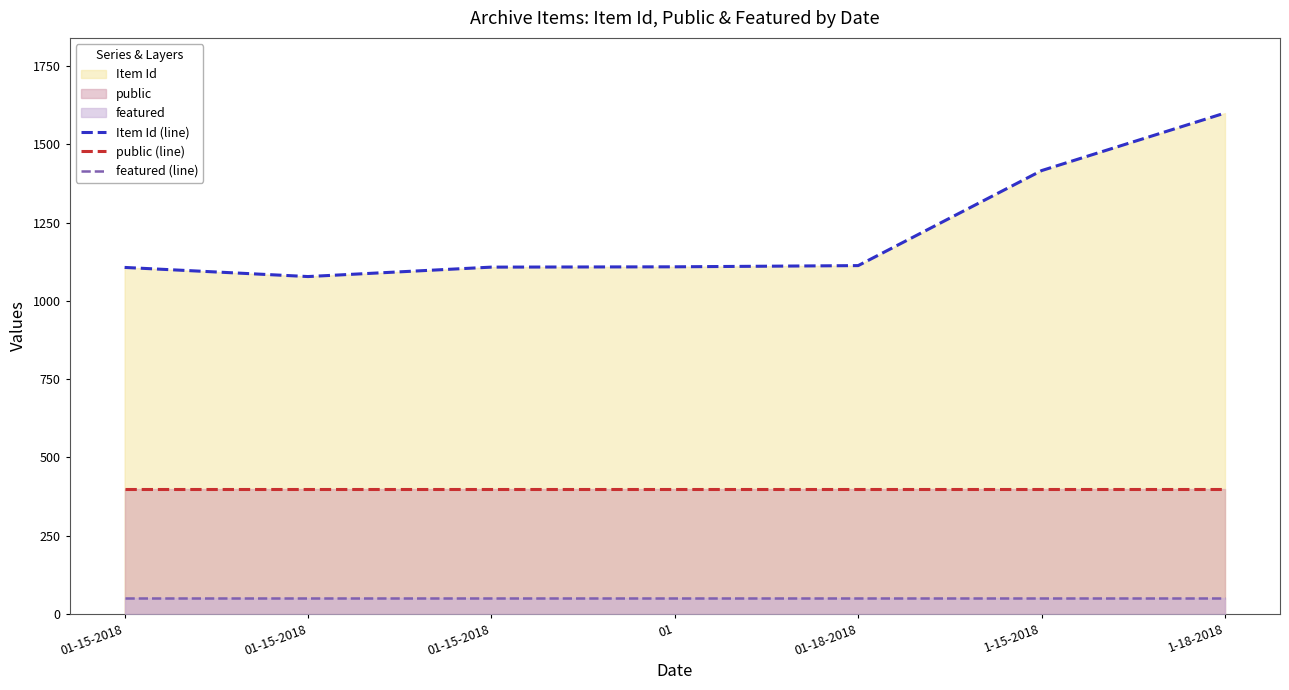

What is the difference between the second highest and second lowest values in the Item Id (line) series?

309.2